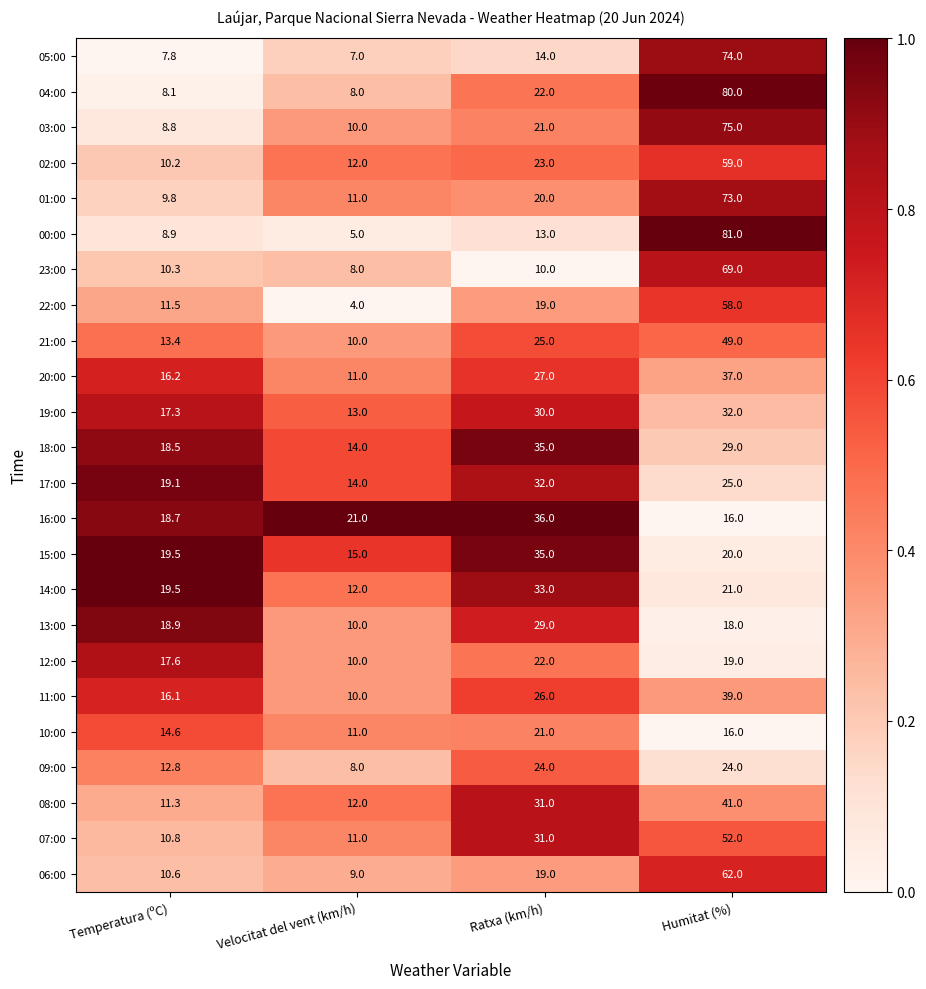

What is the minimum value shown in the chart?

4.0